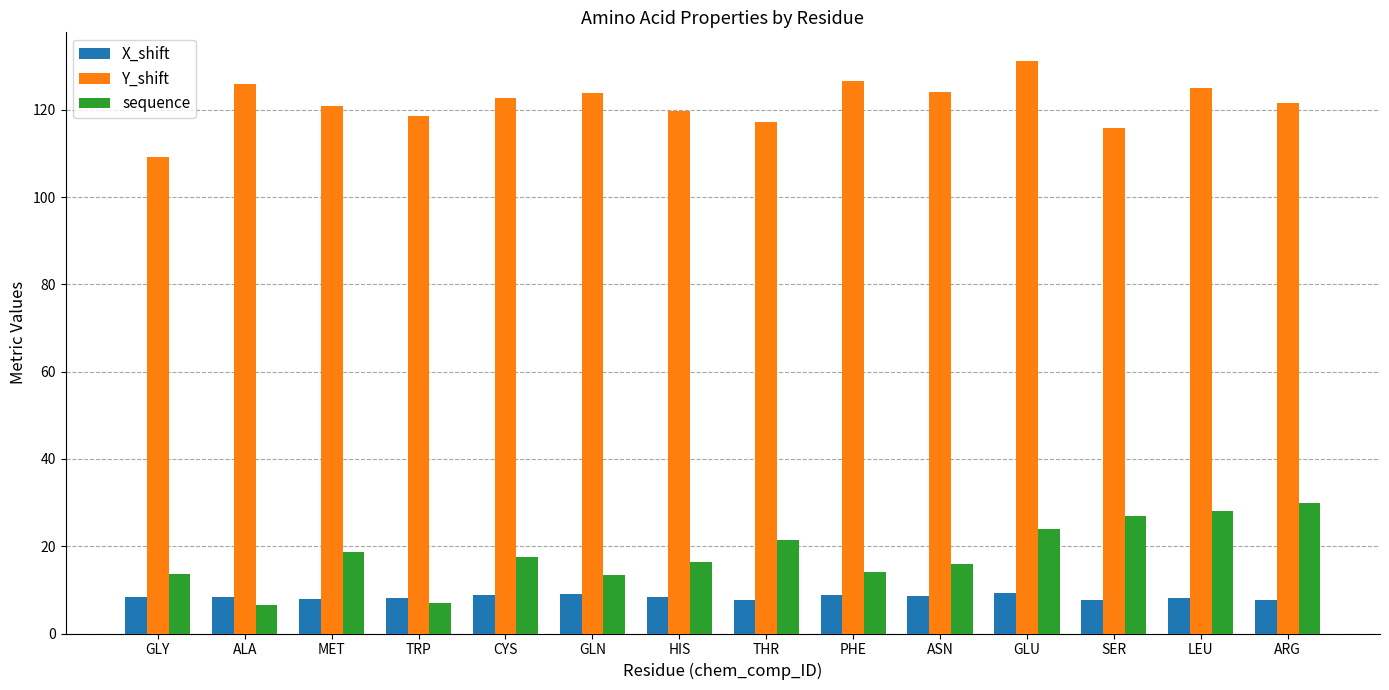

Which series has the largest total across all categories?

Y_shift